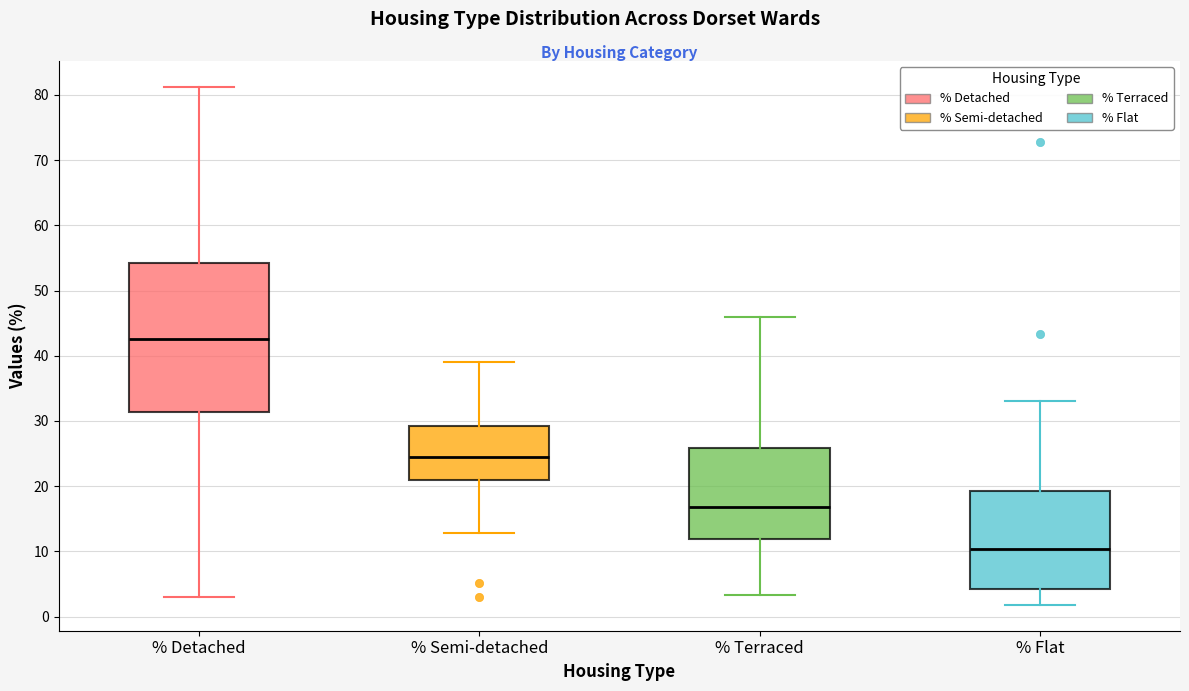

Which box has the highest median line?

% Detached